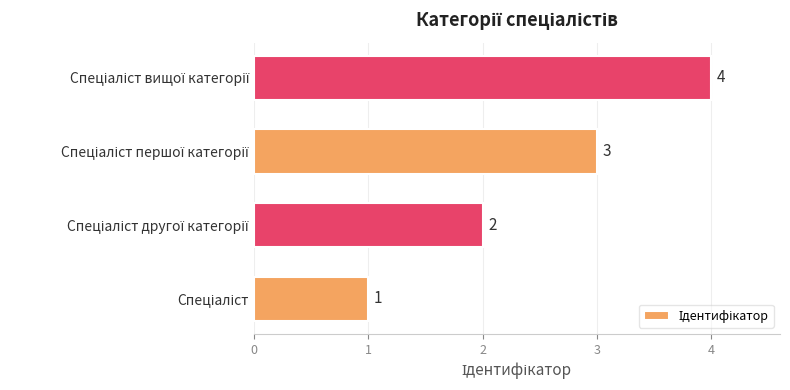

How many bars are there in total?

4